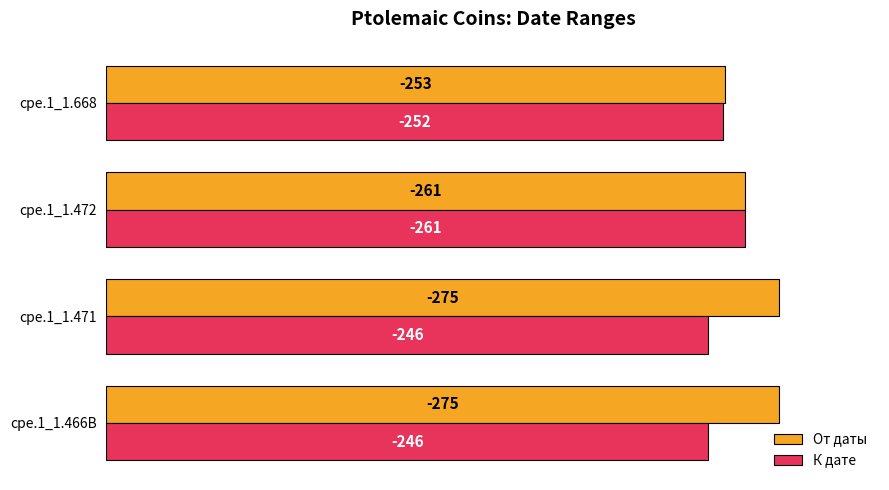

What are all the series names shown in the legend?

От даты, К дате